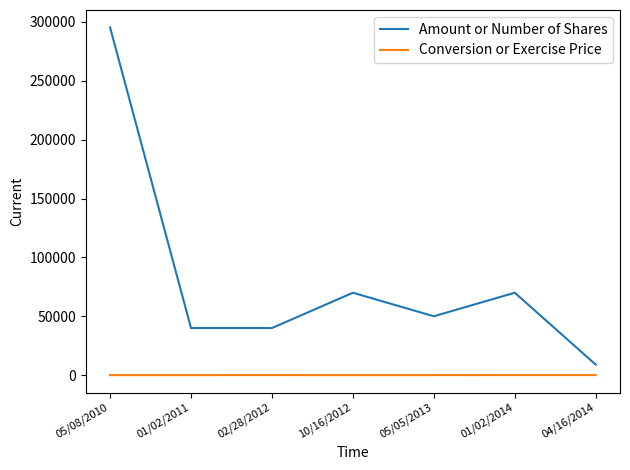

What is the minimum value shown in the chart?

10.0